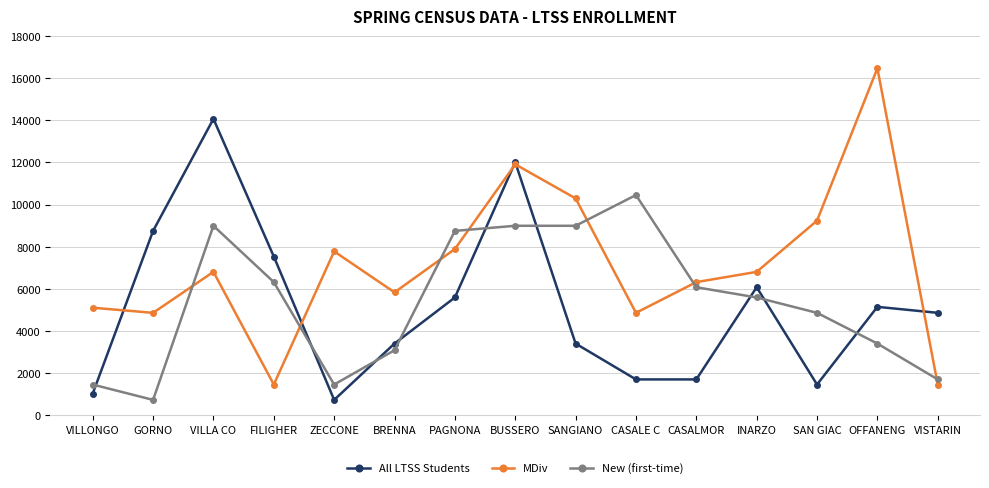

Which series has the widest spread of values?

MDiv